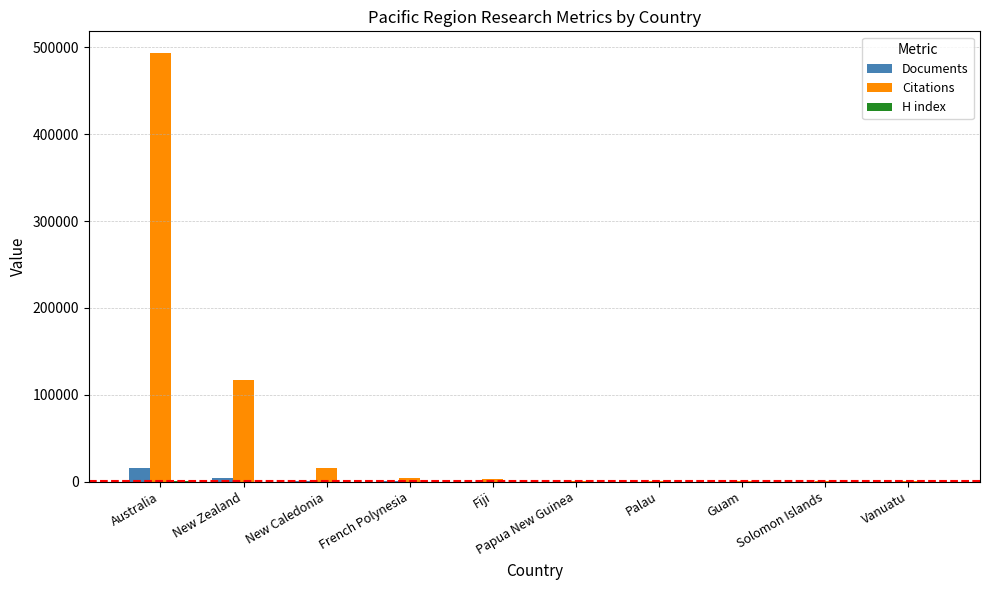

Which series changed the most between Australia and Papua New Guinea?

Citations